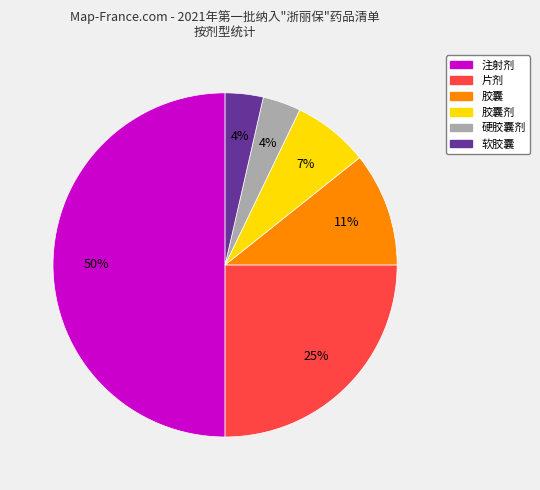

To the nearest percent, what is the difference between the largest and smallest slice percentages?

46%